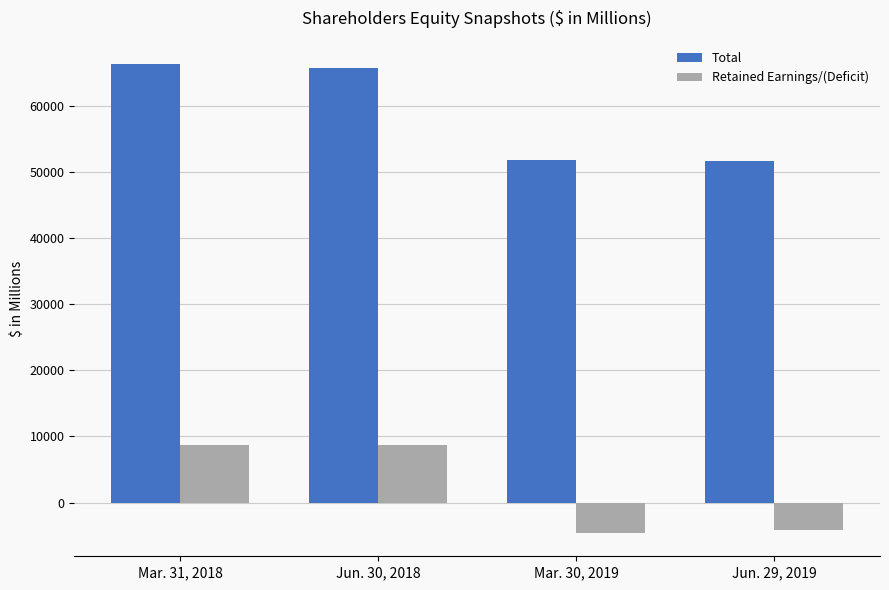

Which series has the widest spread of values?

Total